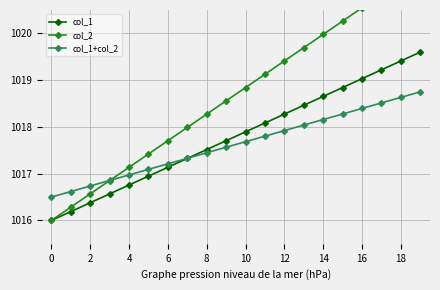

What is the minimum value shown in the chart?

1016.0